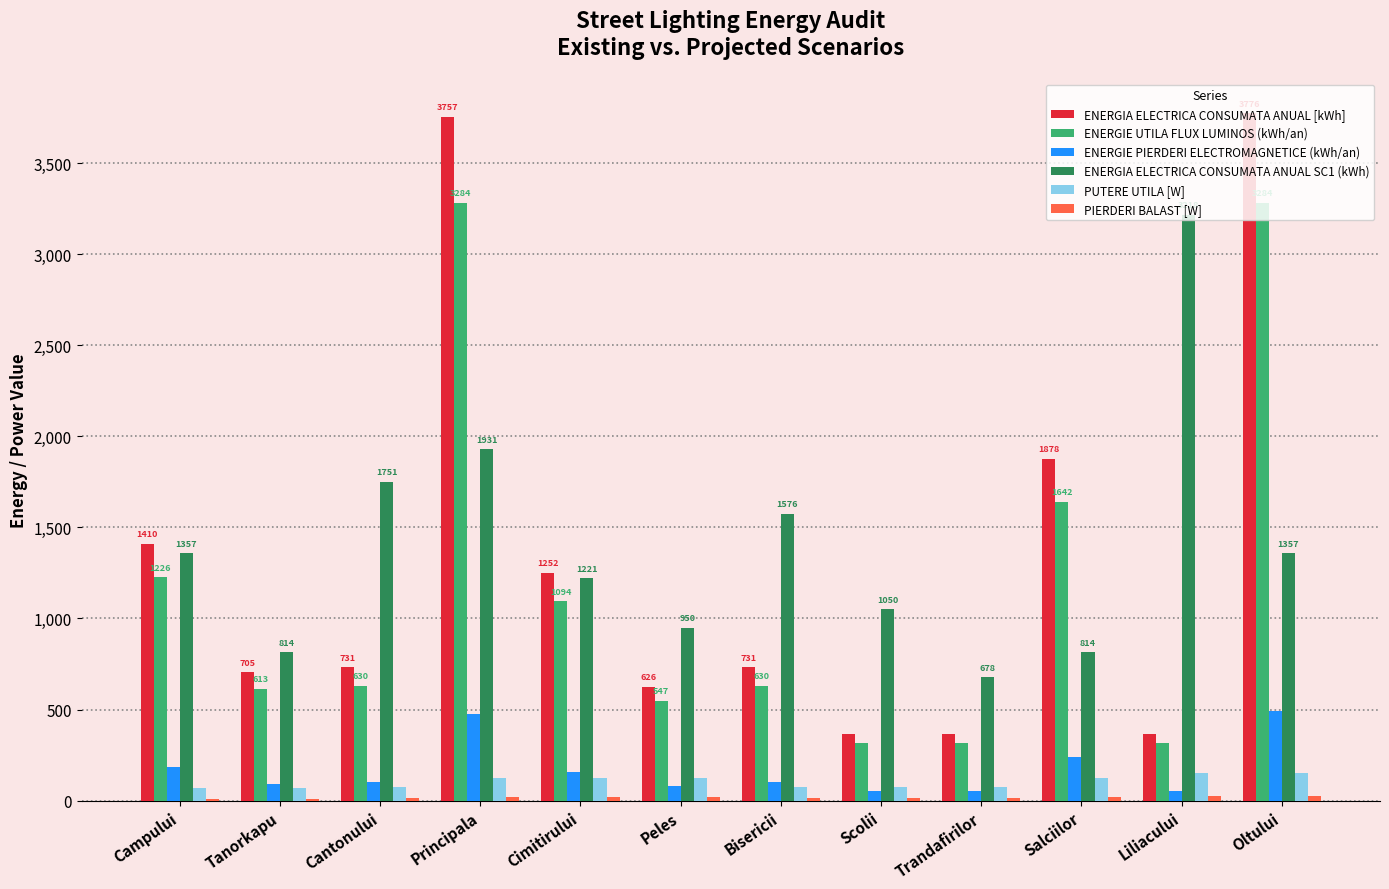

Between Principala and Peles, which series saw the biggest shift?

ENERGIA ELECTRICA CONSUMATA ANUAL [kWh]